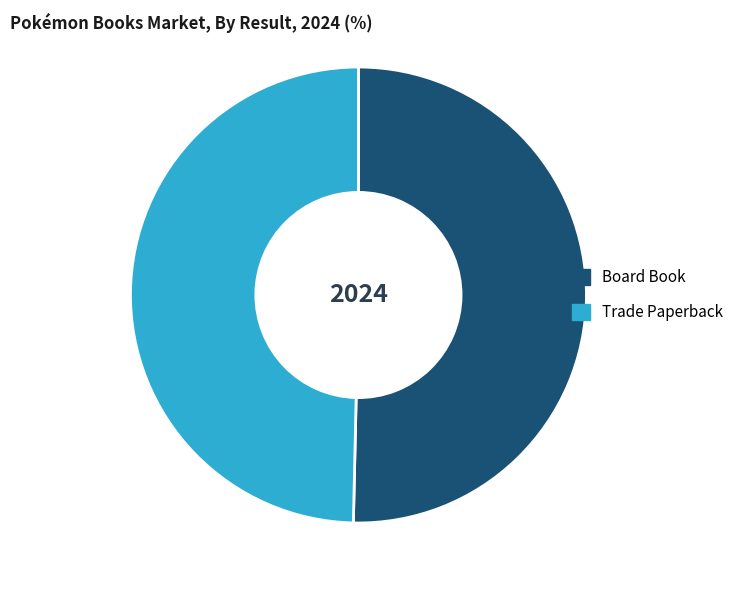

Is there any slice that represents more than half of the pie?

Yes